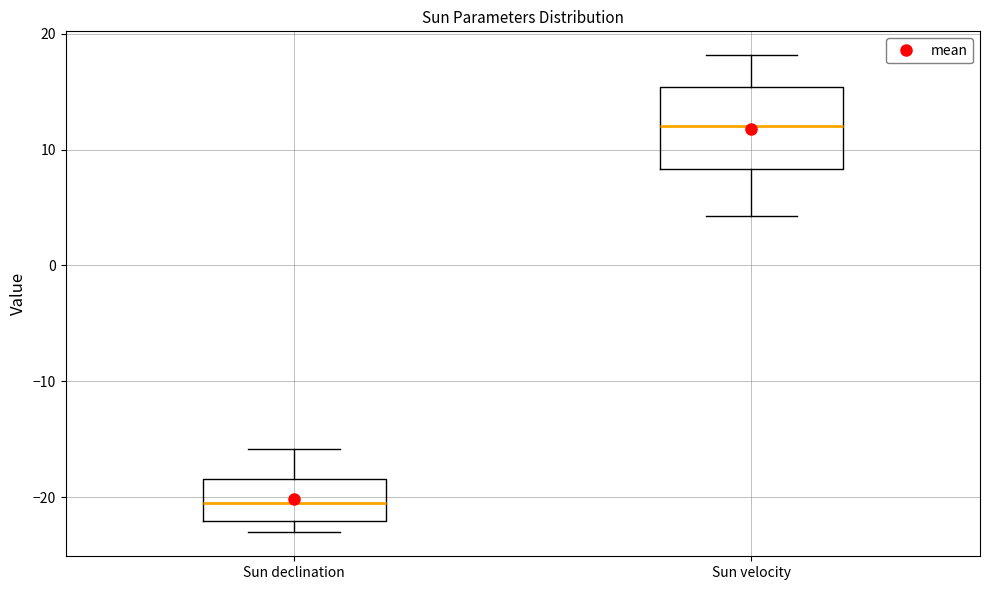

Reading left to right, read every box against the y-axis: the position of its median line, the range the box covers, and the ends of its whiskers. The values are not printed on the chart, so give them approximately, as read against the axis.

Sun declination: median -21, box -22 to -18, whiskers -23 to -16
Sun velocity: median 12, box 8 to 15, whiskers 4 to 18